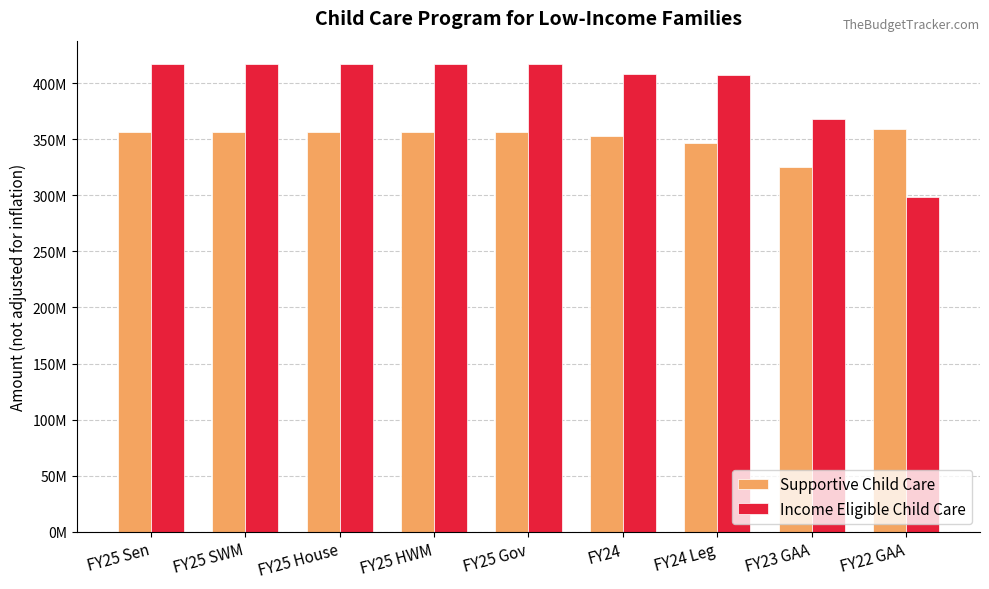

Is it true that Income Eligible Child Care equals 260892208 at FY25 SWM?

False